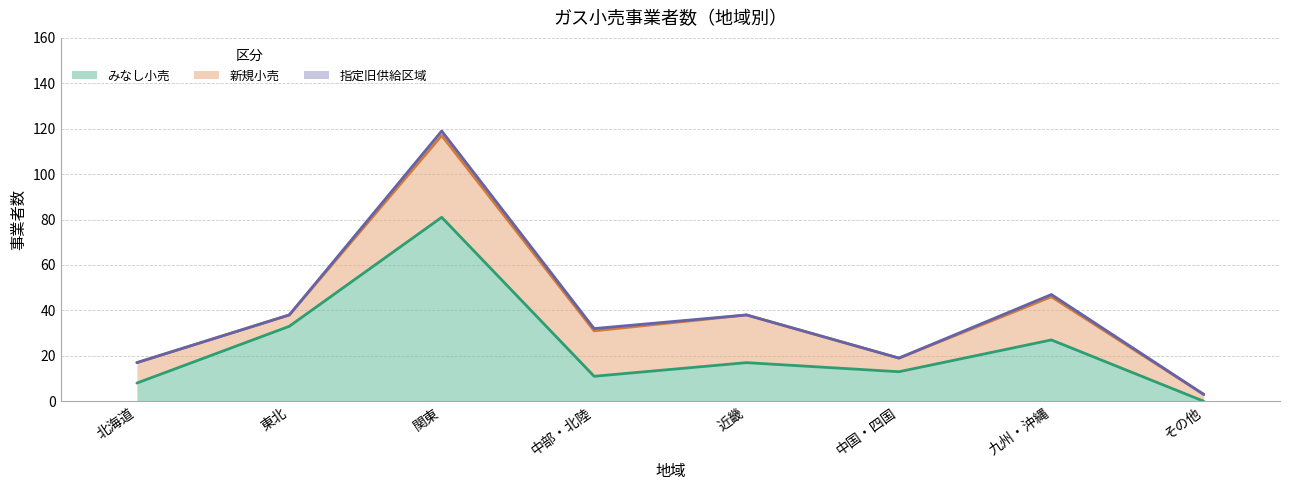

Reading left to right, extract all data points from this chart.

みなし小売: 8	33	81	11	17	13	27	0
新規小売: 9	5	36	20	21	6	19	3
指定旧供給区域: 0	0	2	1	0	0	1	0